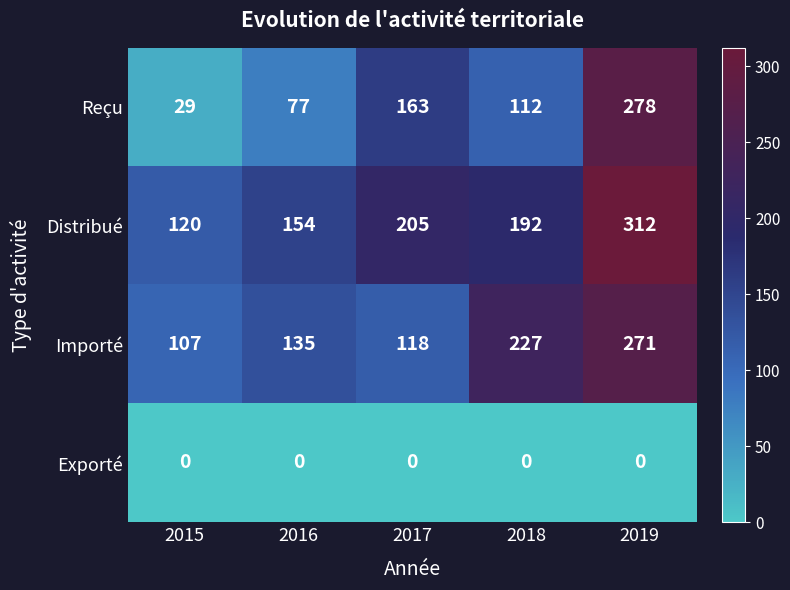

What is the sum of the Reçu values at 2019 and 2018?

390